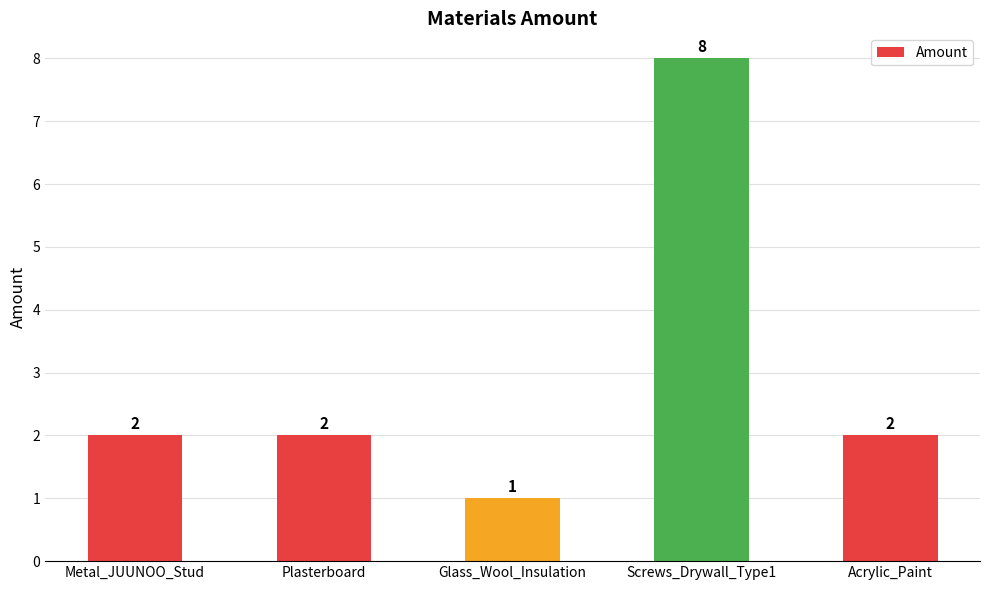

What is the sum of the values at Glass_Wool_Insulation and Metal_JUUNOO_Stud?

3